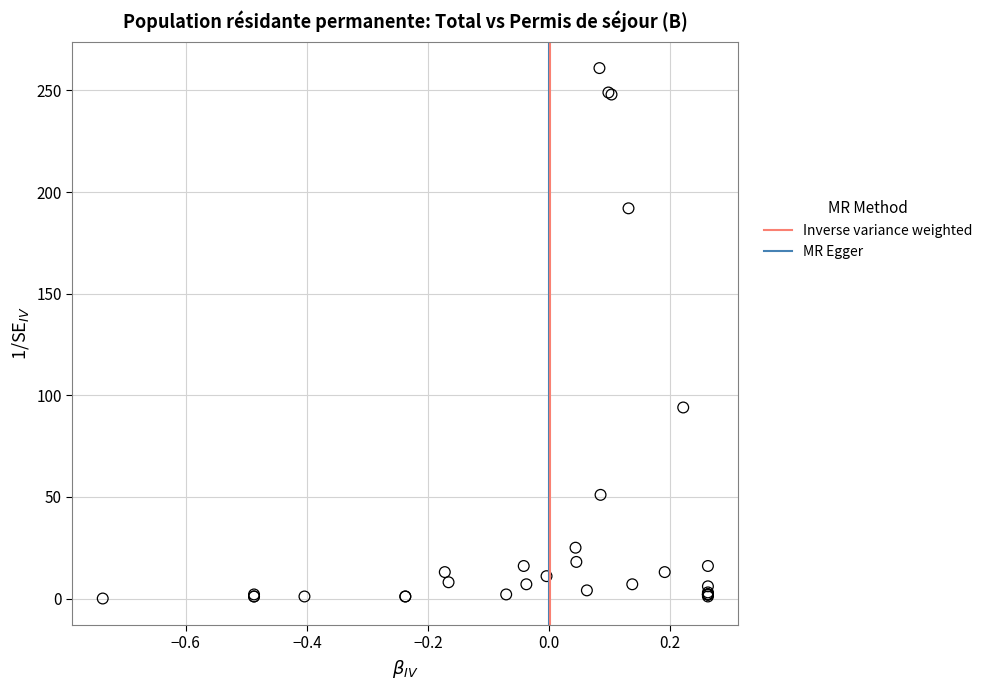

What Y value in the scatter plot is closest to 130?

94